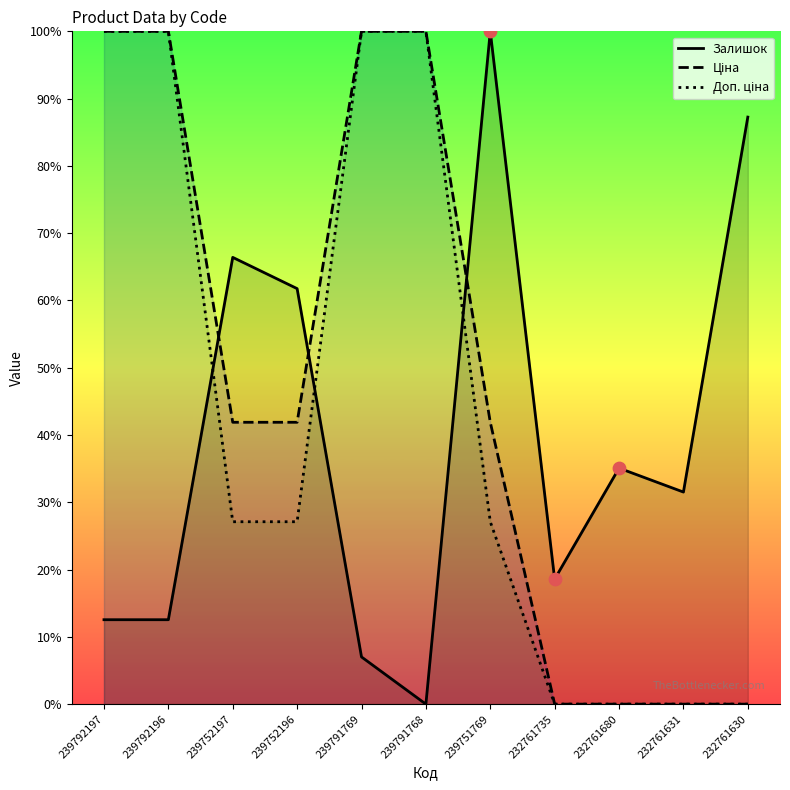

What are all the series names shown in the legend?

Залишок, Ціна, Доп. ціна